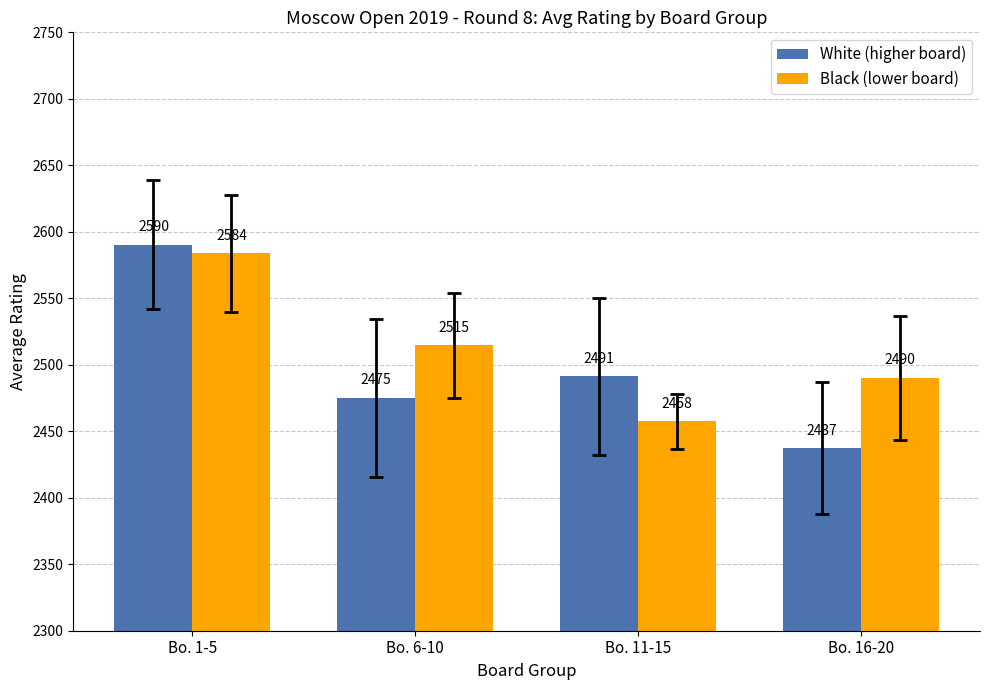

At Bo. 11-15, list the series in order from largest to smallest.

White (higher board), Black (lower board)